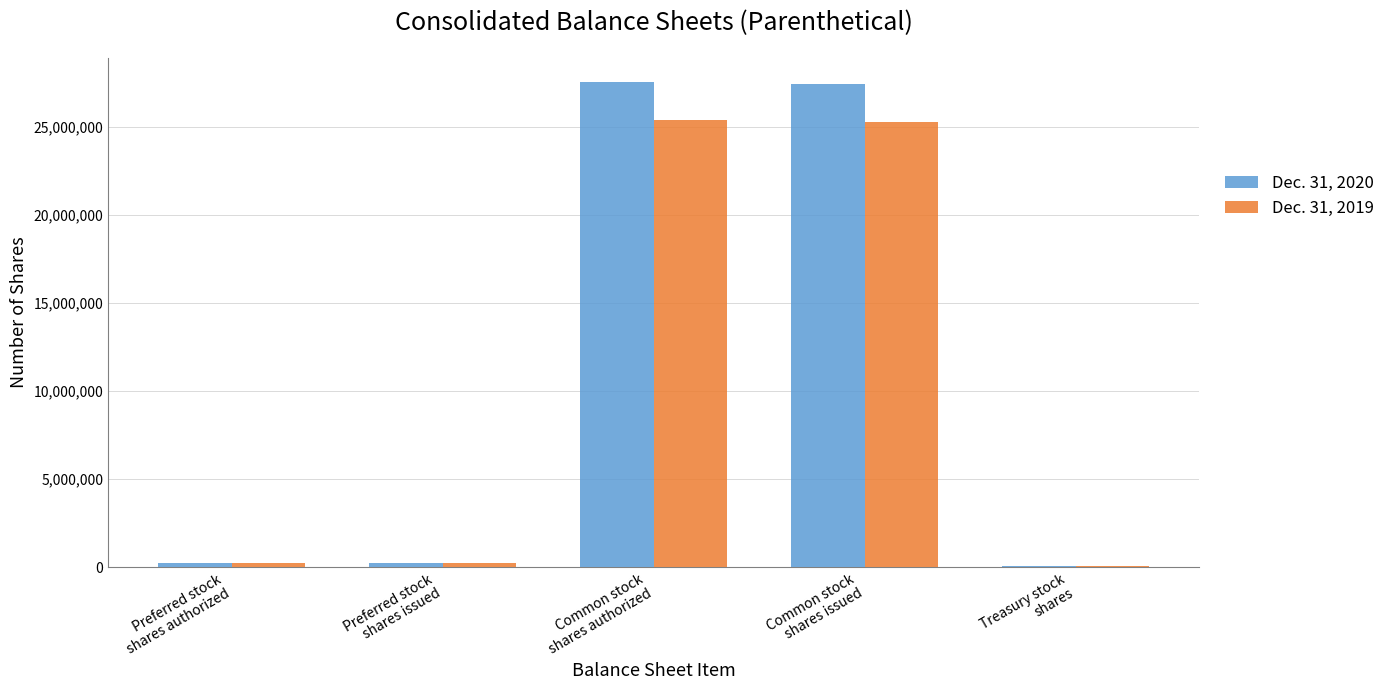

How many data points does each series have?

5